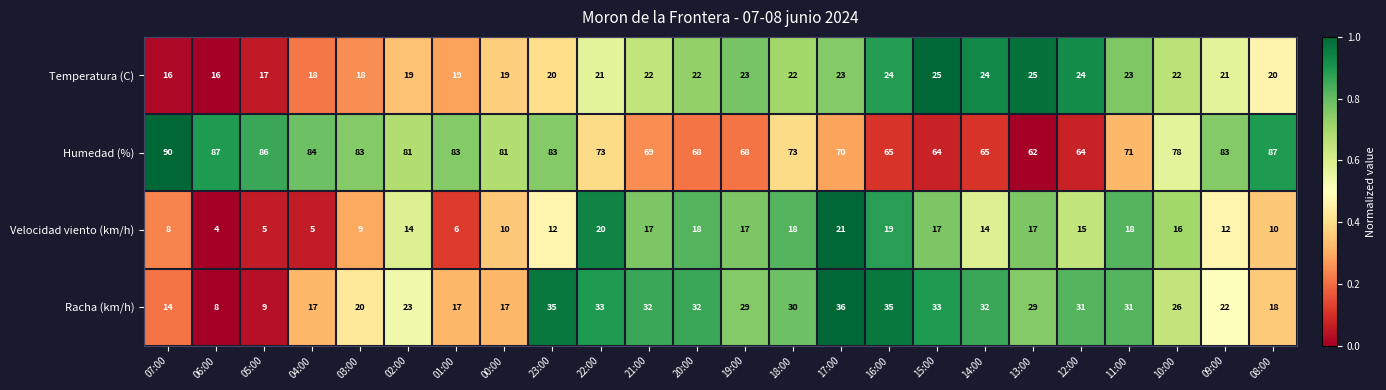

List the series in order of their peak value, highest first.

Humedad (%), Racha (km/h), Temperatura (C), Velocidad viento (km/h)